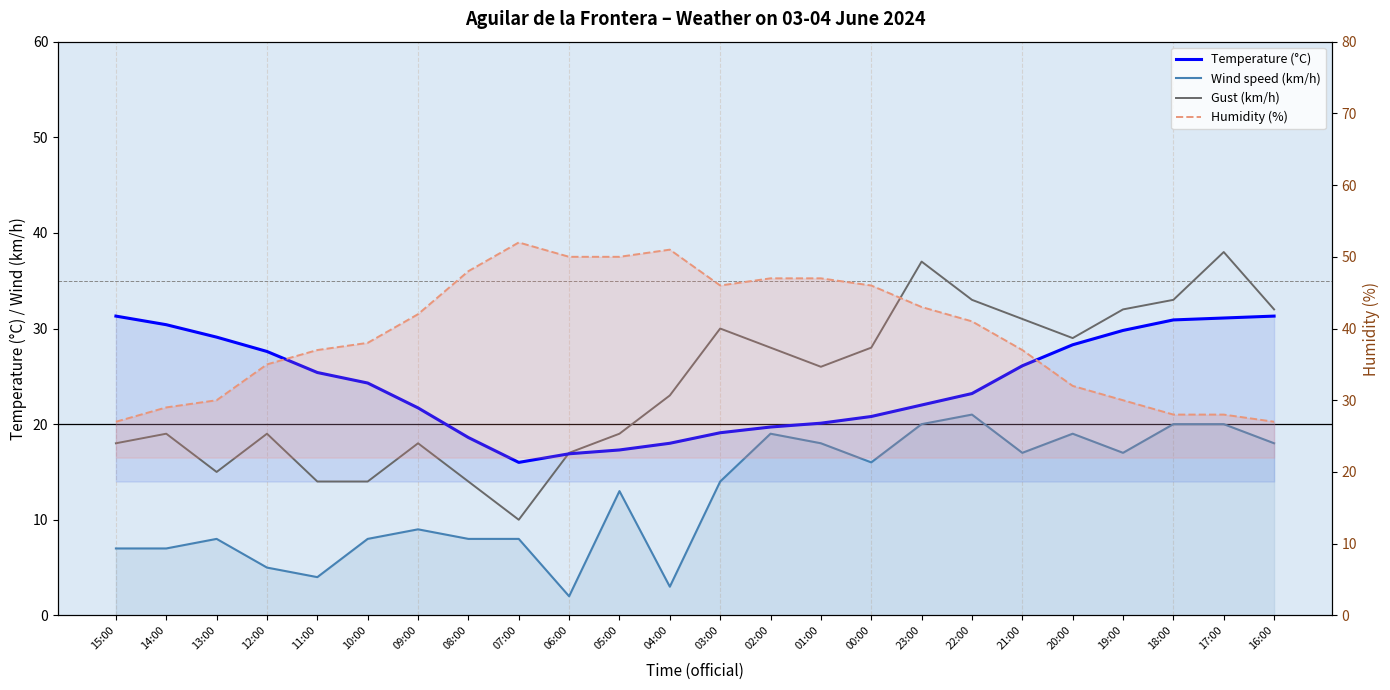

True or false: Wind speed (km/h) and Temperature (°C) cross at least once.

False